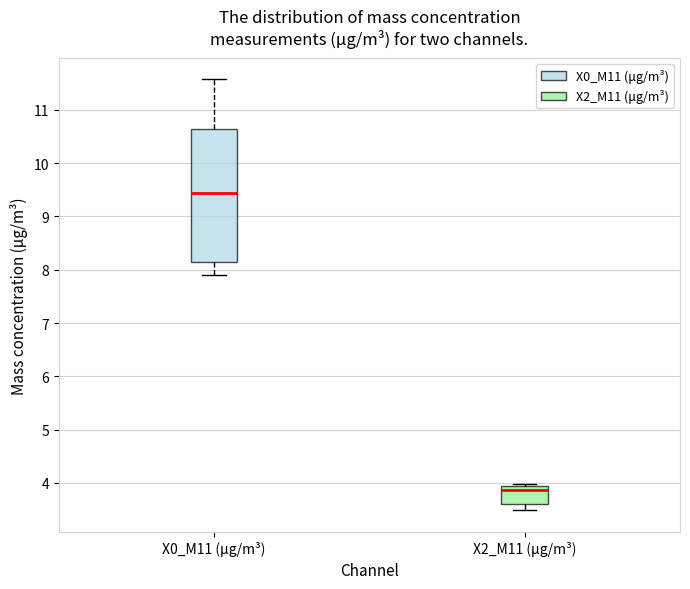

Where does the lower whisker of the box for X2_M11 (μg/m³) end on the y-axis? The values are not printed on the chart, so give them approximately, as read against the axis.

3.5